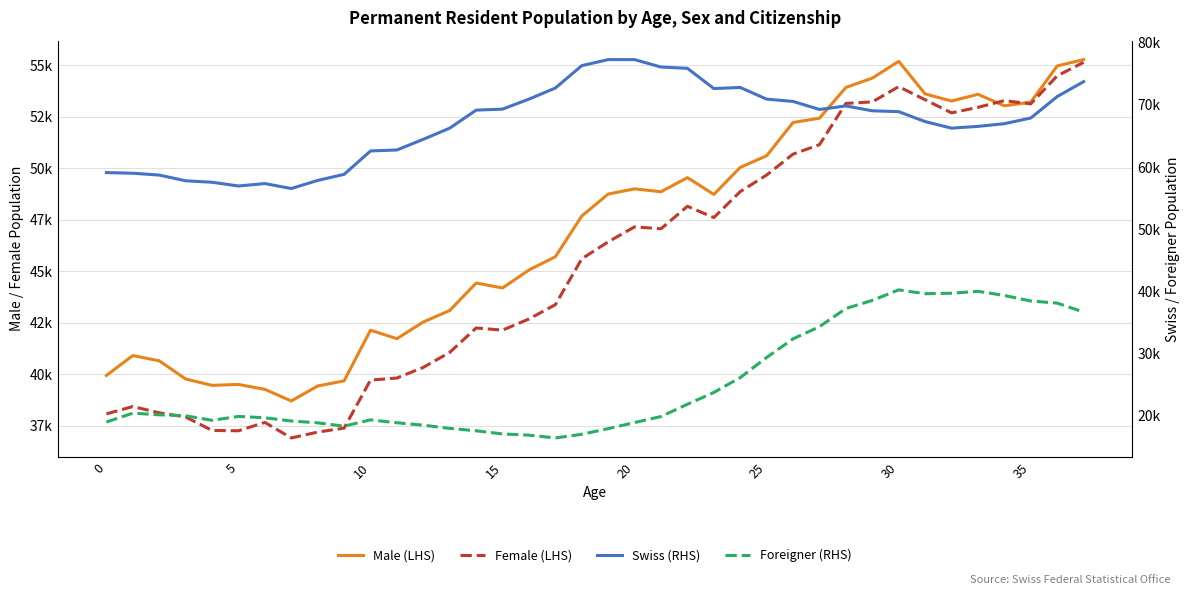

Is this an area chart (filled region under the line)?

No